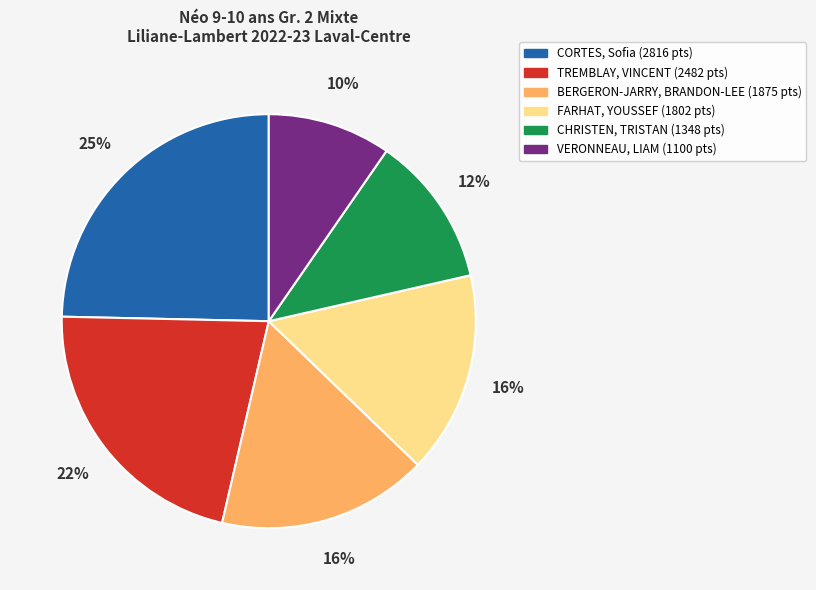

To the nearest percent, what is the combined percentage of CHRISTEN, TRISTAN and BERGERON-JARRY, BRANDON-LEE?

28%